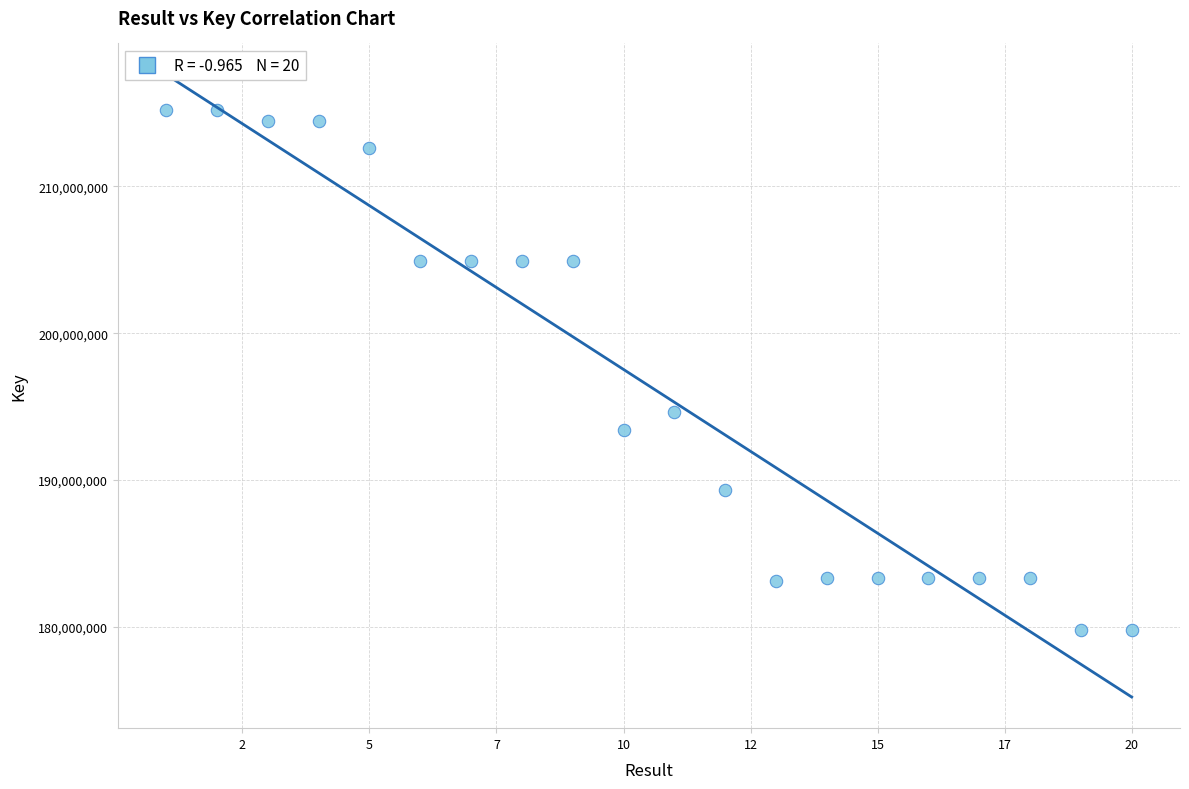

What Y value in the scatter plot is closest to 197486750?

194596821